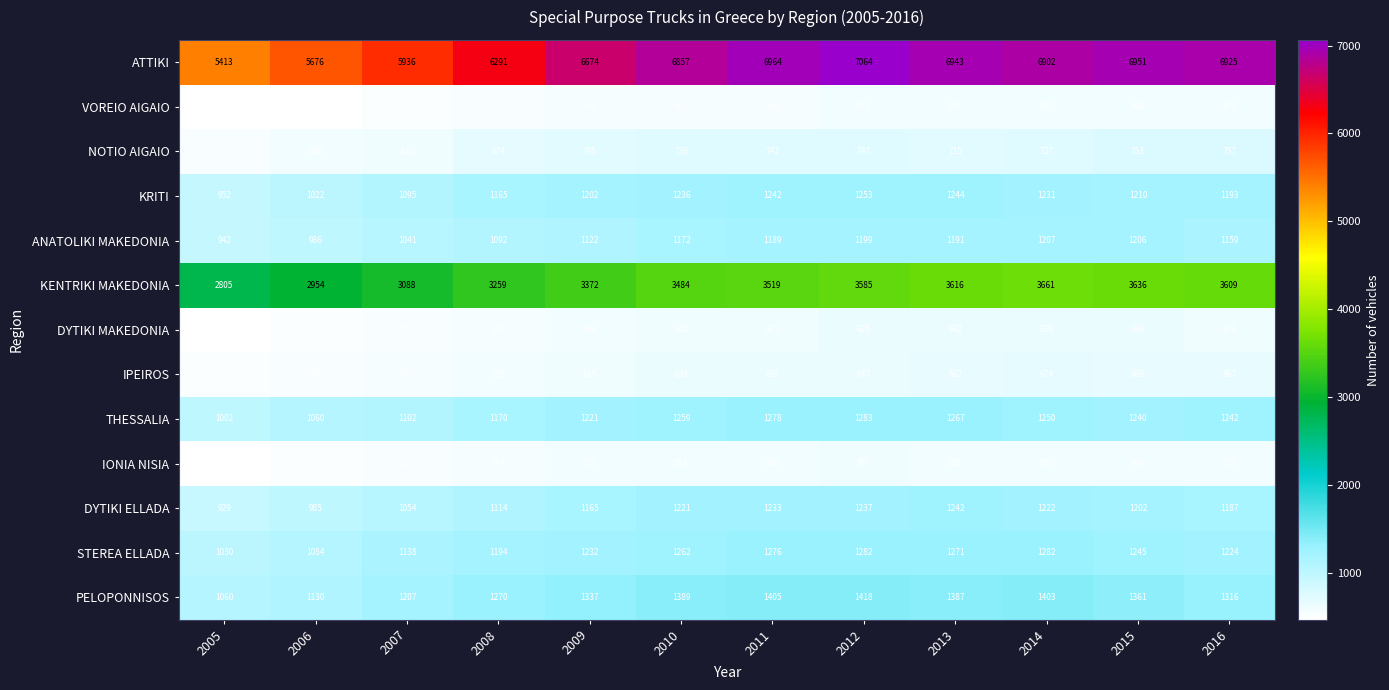

Rank the series at 2014 from lowest to highest value.

IONIA NISIA, VOREIO AIGAIO, DYTIKI MAKEDONIA, IPEIROS, NOTIO AIGAIO, ANATOLIKI MAKEDONIA, DYTIKI ELLADA, KRITI, THESSALIA, STEREA ELLADA, PELOPONNISOS, KENTRIKI MAKEDONIA, ATTIKI